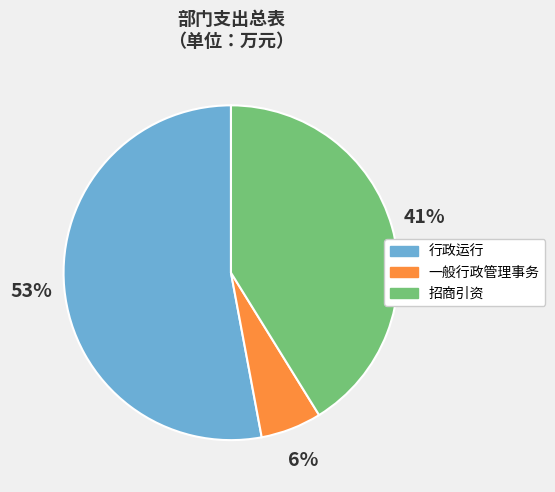

To the nearest percent, what is the combined percentage of 招商引资 and 行政运行?

94%